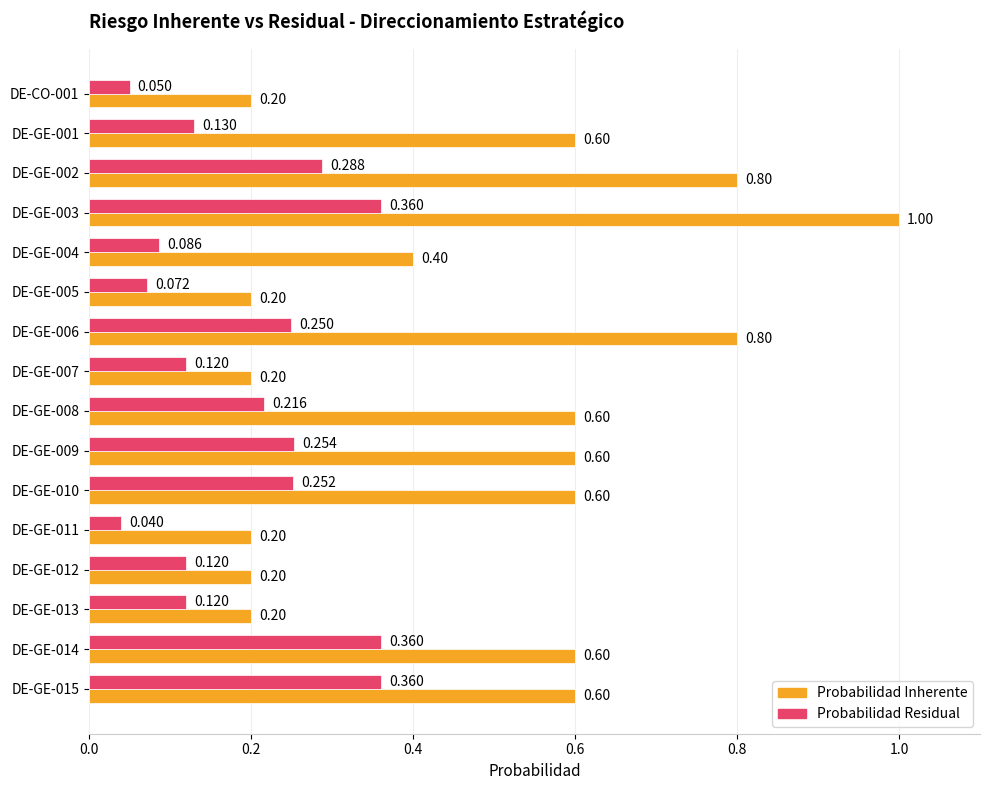

At which category is the sum across all series the highest?

DE-GE-003